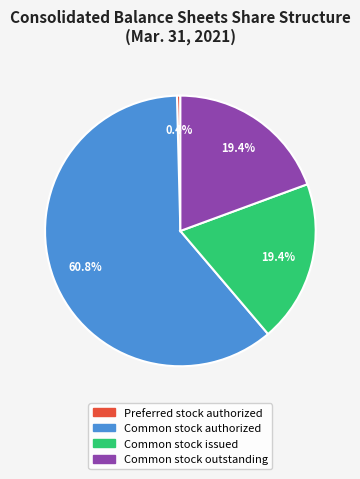

Which category has the biggest portion of the pie?

Common stock authorized